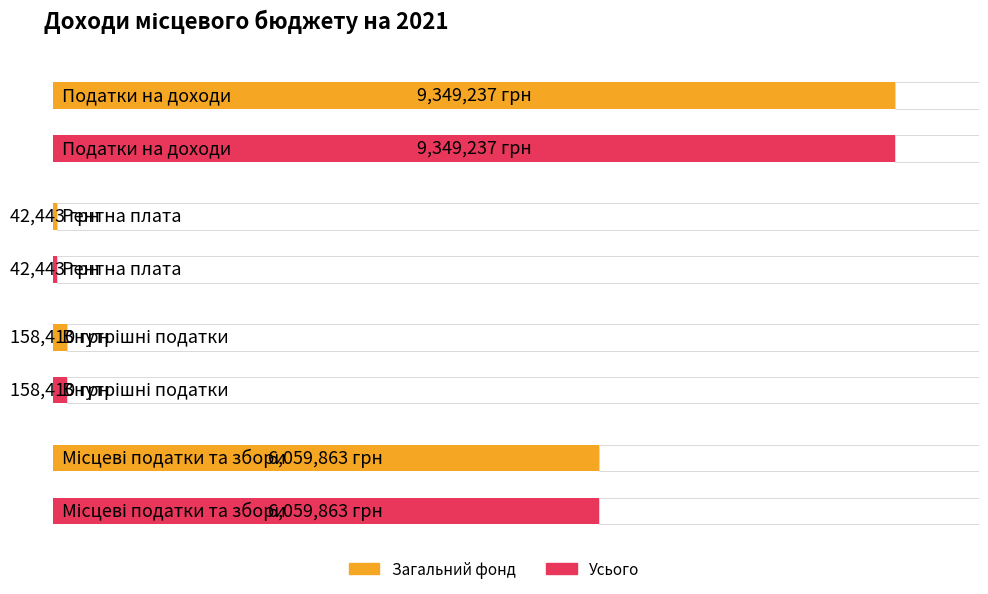

How many categories are shown in the chart?

4